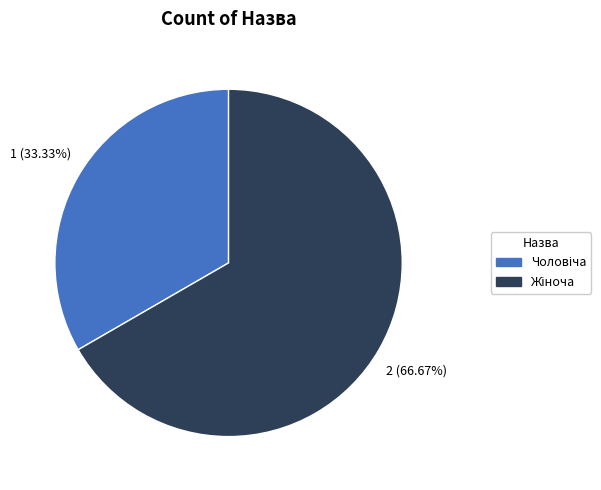

Does any single category account for the majority?

Yes